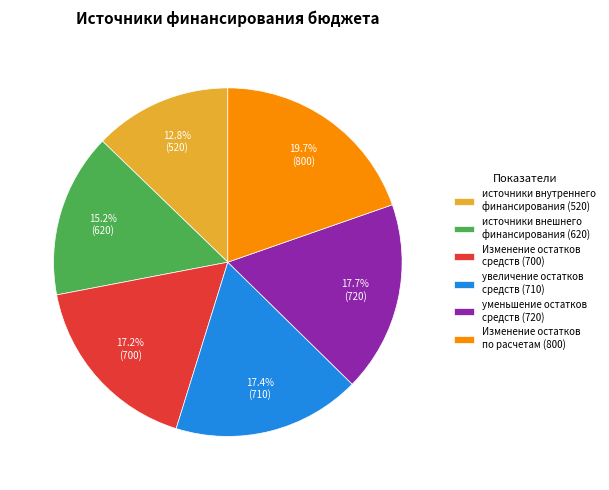

To the nearest percent, what is the average slice percentage?

17%